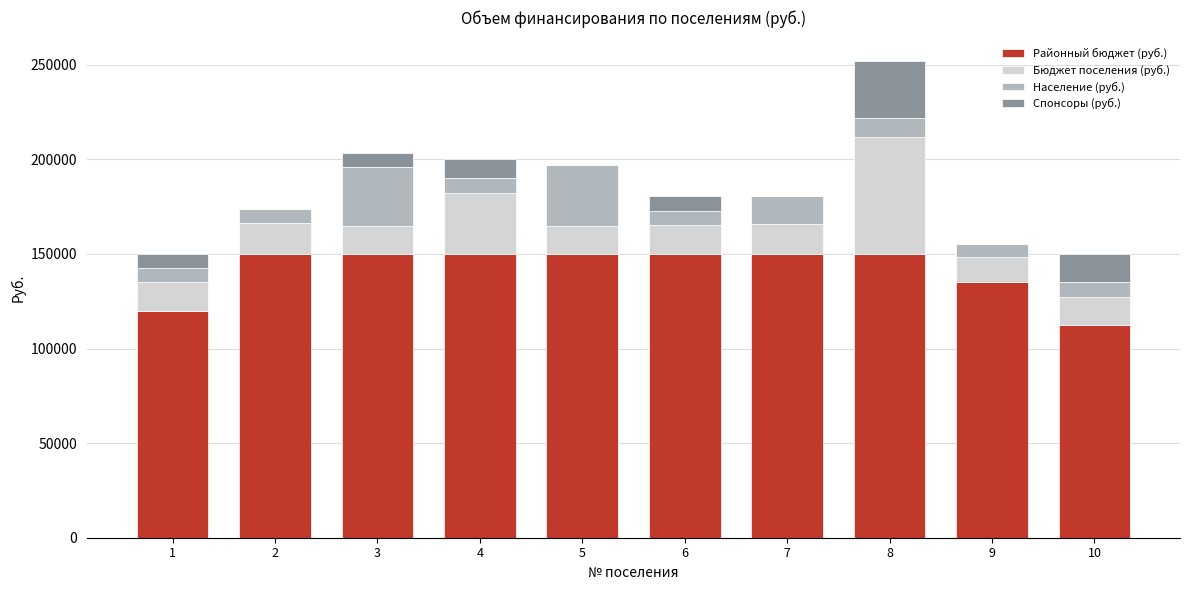

The value of Районный бюджет (руб.) at 5 is 223288.6. True or false?

False